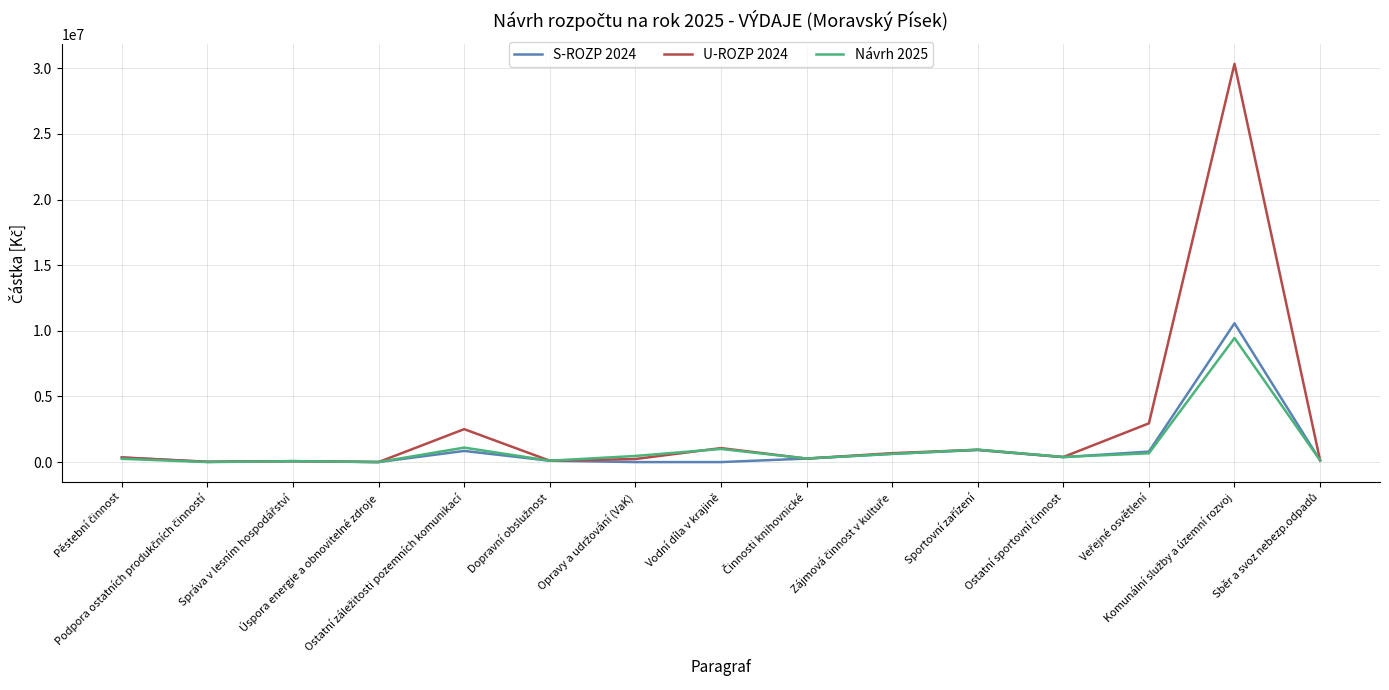

Which series has the largest range (max minus min)?

U-ROZP 2024